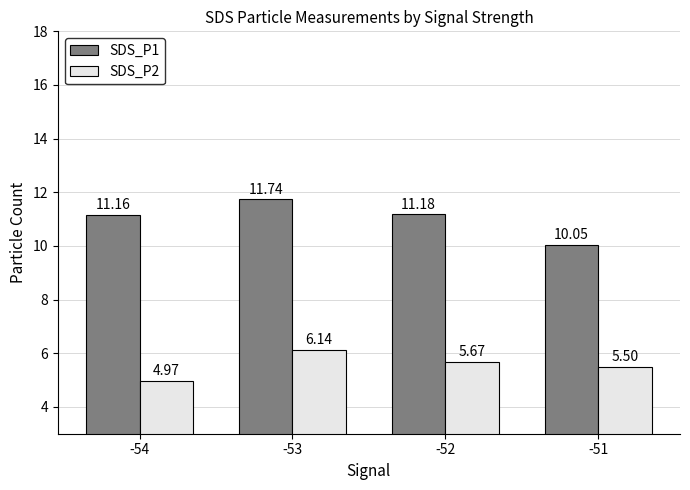

Between -53 and -52, which series saw the biggest shift?

SDS_P1